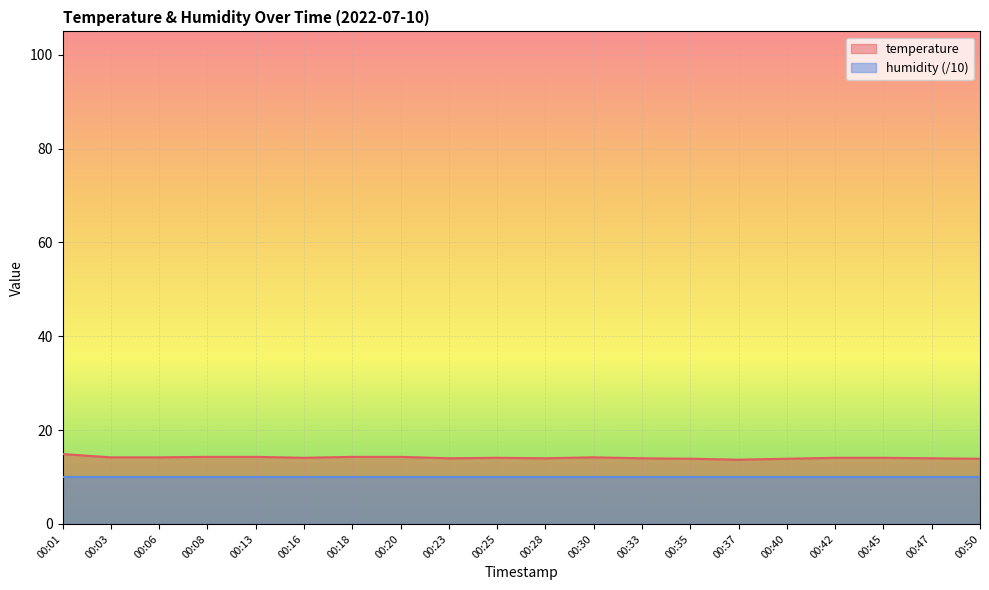

Reading right to left, list all the values displayed in this chart.

00:50=13.9	00:47=14.0	00:45=14.1	00:42=14.1	00:40=13.9	00:37=13.7	00:35=13.9	00:33=14.0	00:30=14.2	00:28=14.0	00:25=14.1	00:23=14.0	00:20=14.3	00:18=14.3	00:16=14.1	00:13=14.3	00:08=14.3	00:06=14.2	00:03=14.2	00:01=14.9